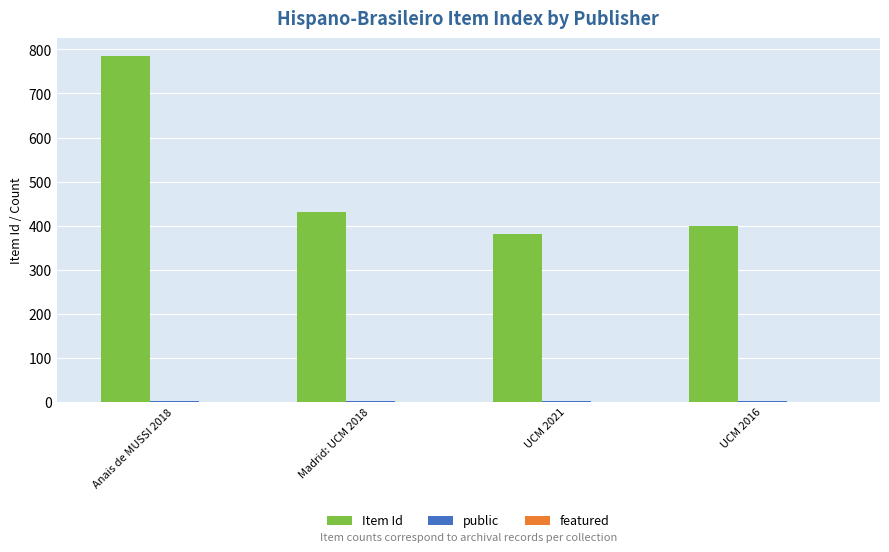

True or false: Item Id has a value of 464 at Anais de MUSSI 2018.

False